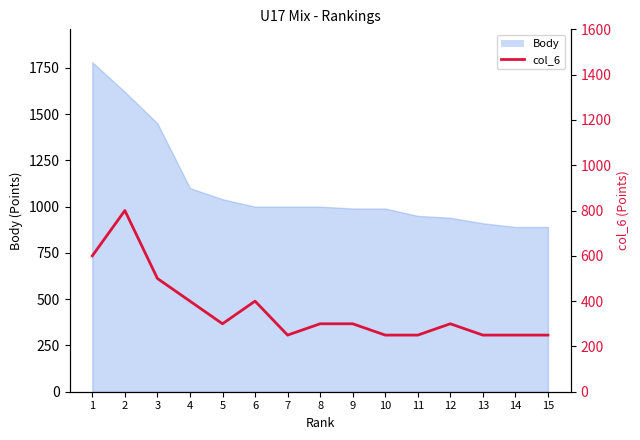

How many data points are less than 300?

6